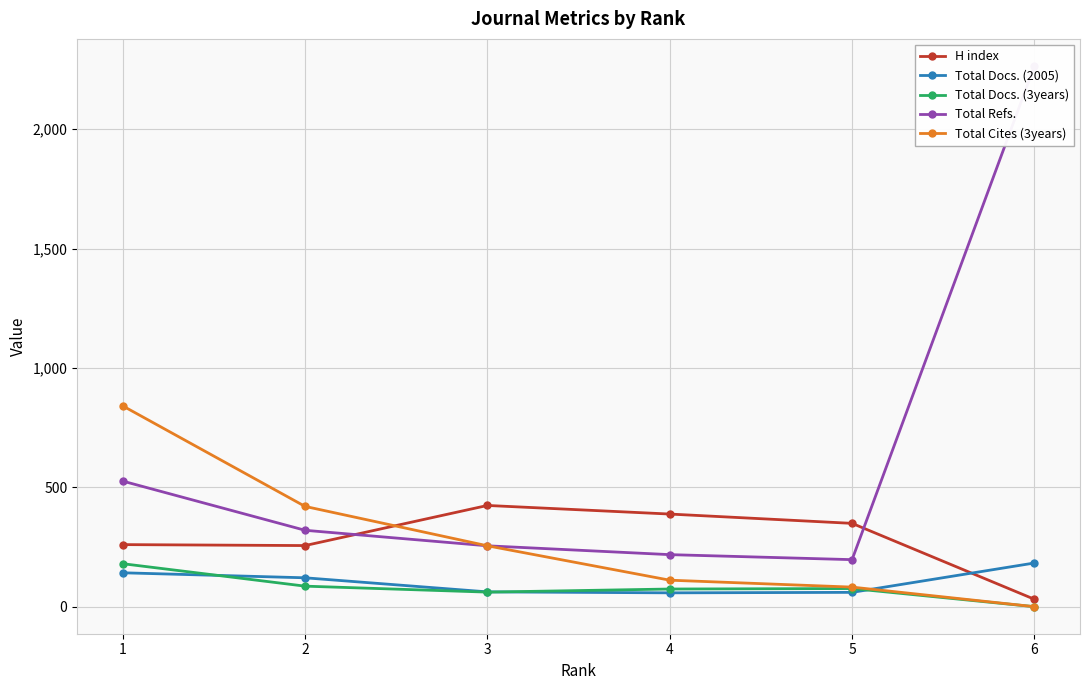

Reading left to right, transcribe all the data shown in this chart.

H index: 1=260	2=256	3=424	4=388	5=349	6=31
Total Docs. (2005): 1=142	2=121	3=62	4=58	5=60	6=183
Total Docs. (3years): 1=180	2=86	3=61	4=74	5=76	6=0
Total Refs.: 1=526	2=320	3=255	4=218	5=197	6=2265
Total Cites (3years): 1=841	2=420	3=255	4=111	5=82	6=0